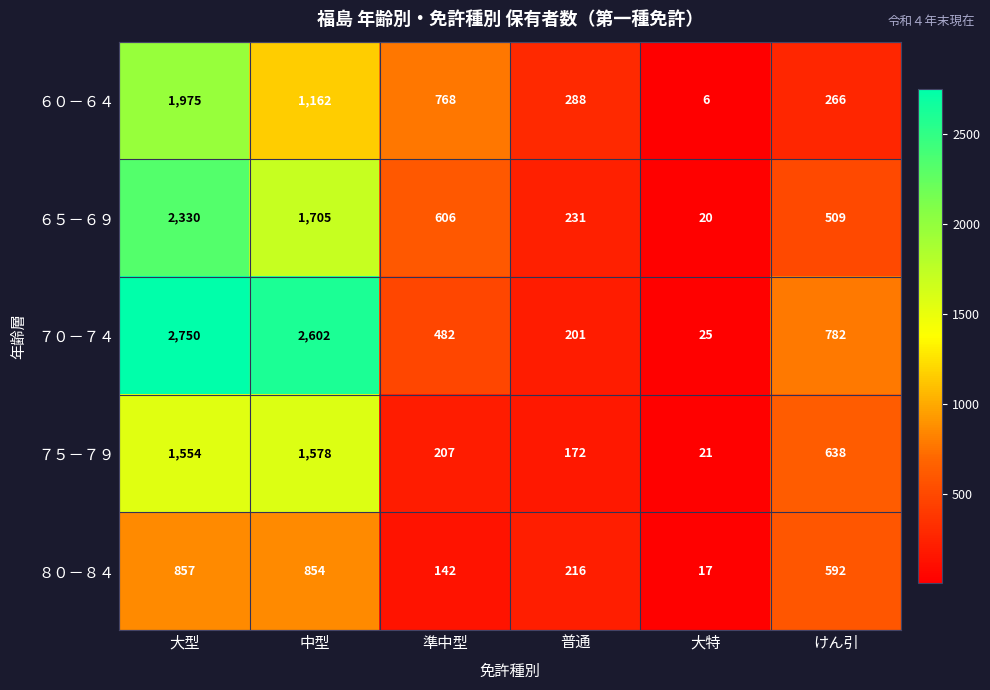

List the labels in order of ８０－８４ value, largest first.

大型, 中型, けん引, 普通, 準中型, 大特